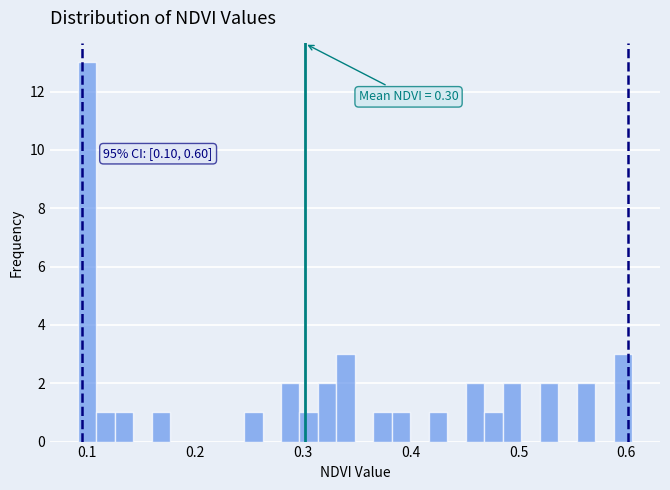

Read against the x-axis, roughly where is the centre of the tallest bar?

0.10